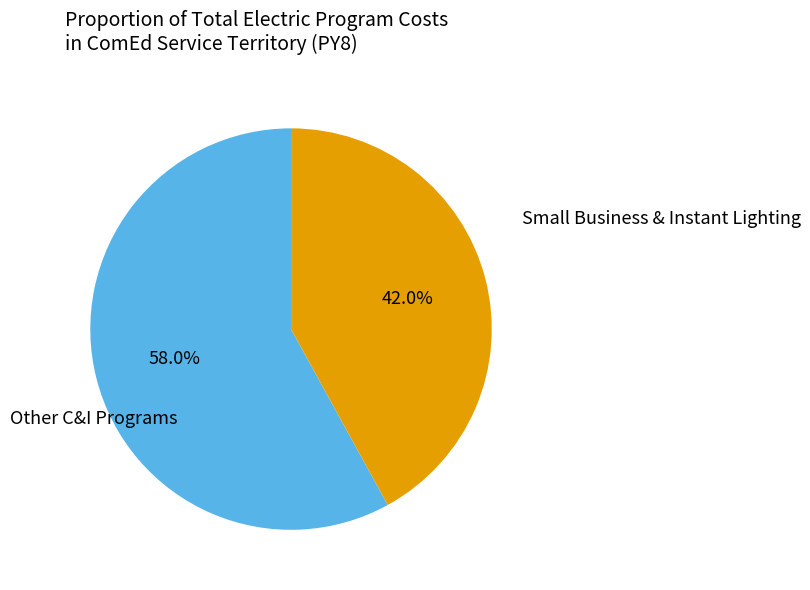

Is there any slice that represents more than half of the pie?

Yes